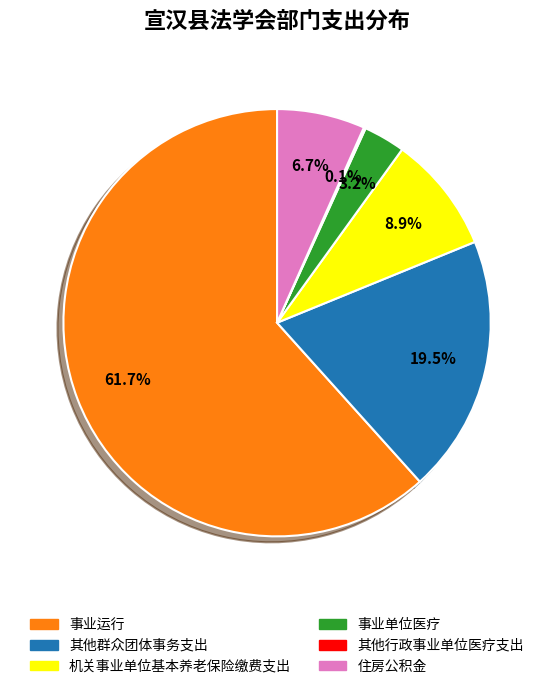

Which category has the biggest portion of the pie?

事业运行